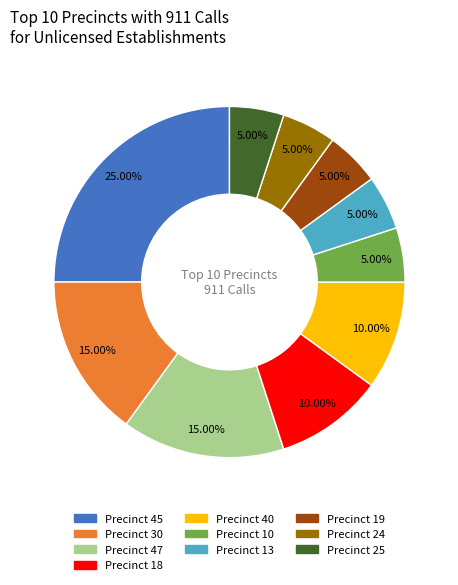

Is there any slice that represents more than half of the pie?

No